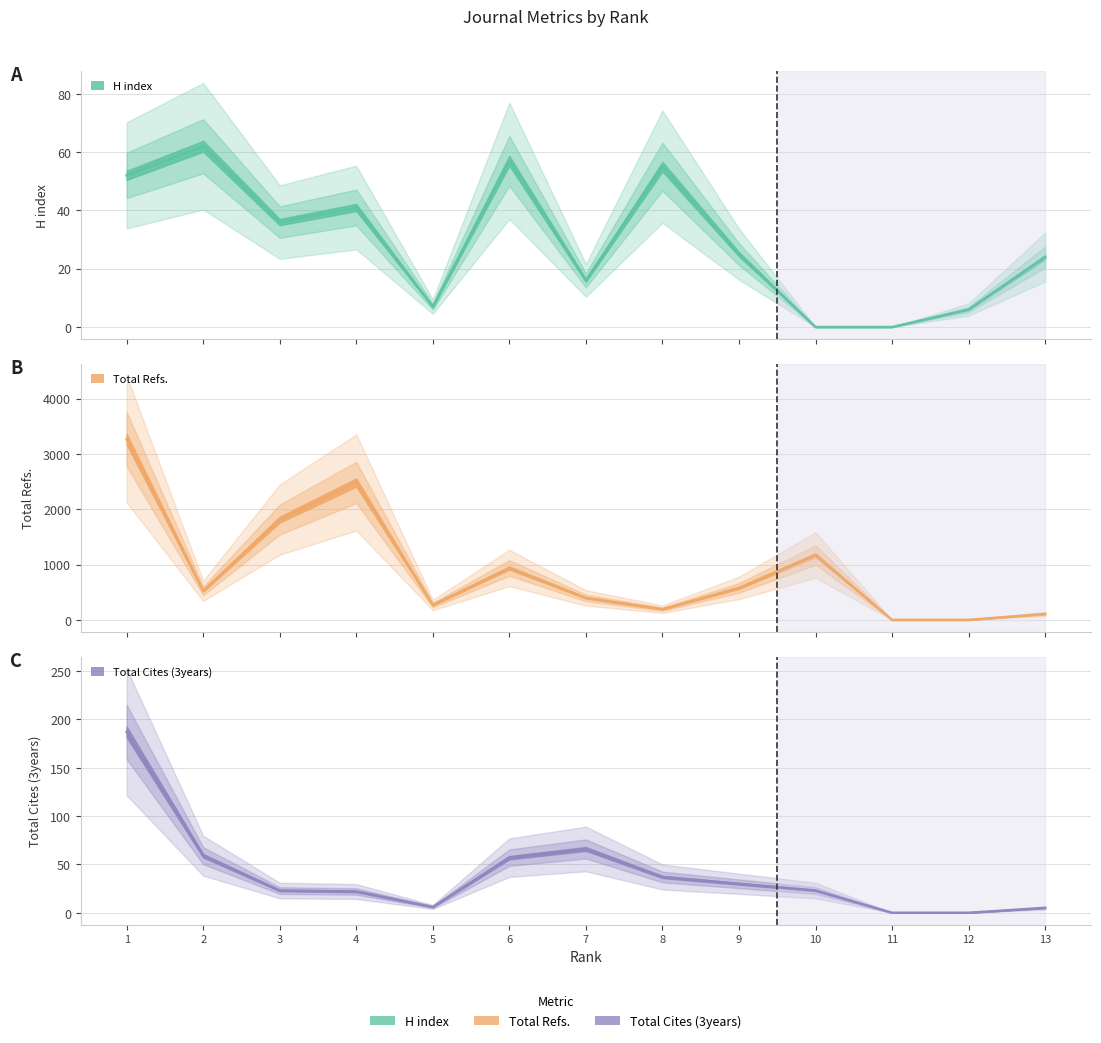

Rank the categories by Total Cites (3years) value from lowest to highest.

11, 12, 13, 5, 4, 3, 10, 9, 8, 6, 2, 7, 1